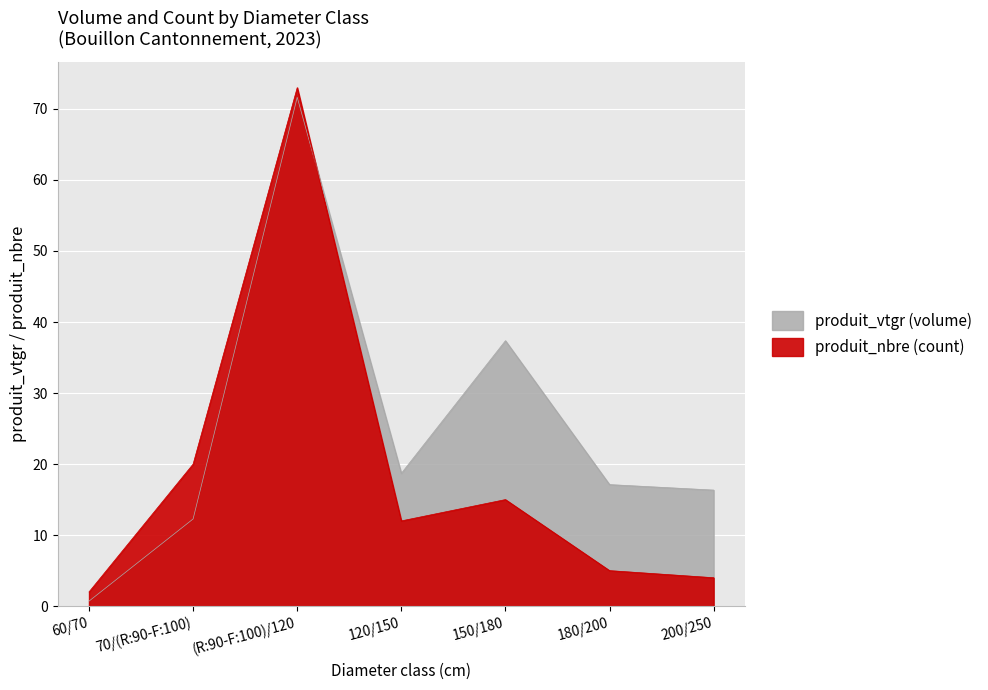

True or false: produit_vtgr has more than 1 points higher than both neighbors.

True